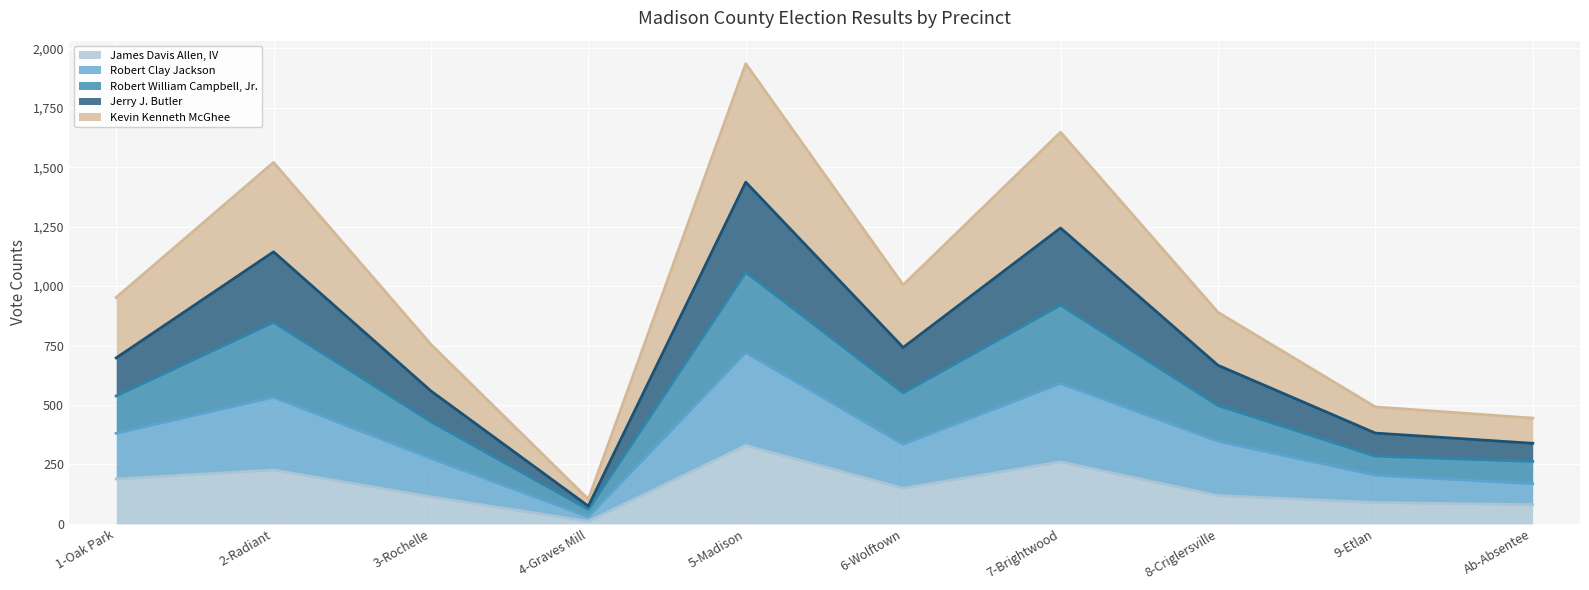

Which category has the highest value in the James Davis Allen, IV series?

5-Madison